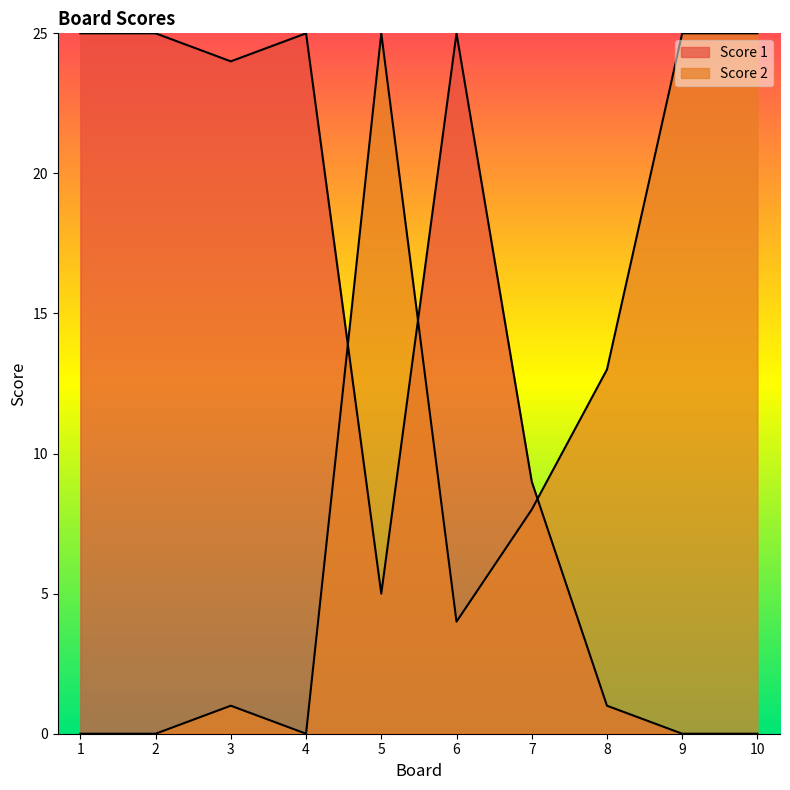

What is the value of the Score 1 point at the 1st from the left?

25